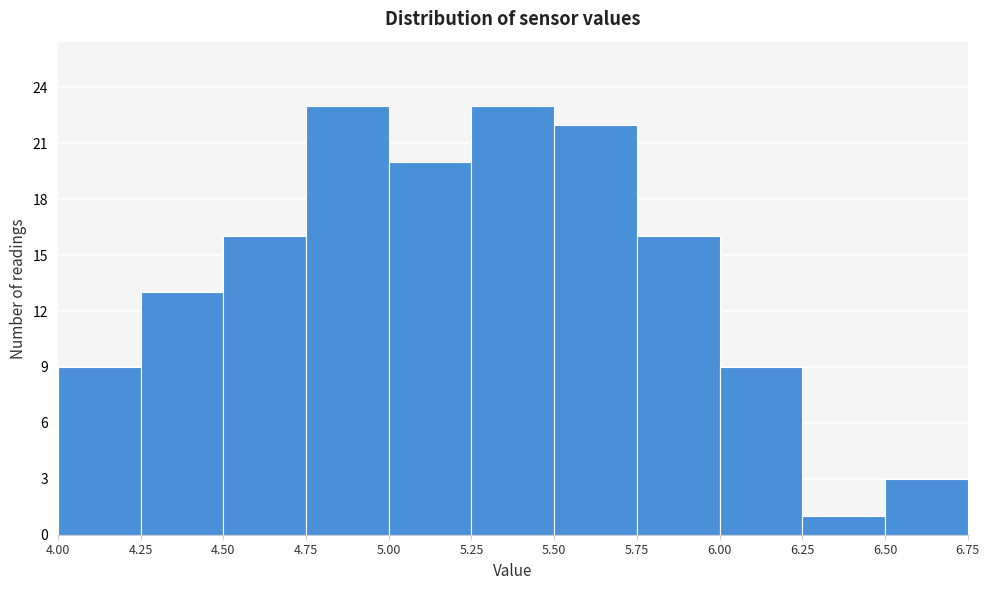

What is the height of the bar covering 5.25 to 5.50 on the x-axis? The values are not printed on the chart, so give them approximately, as read against the axis.

23